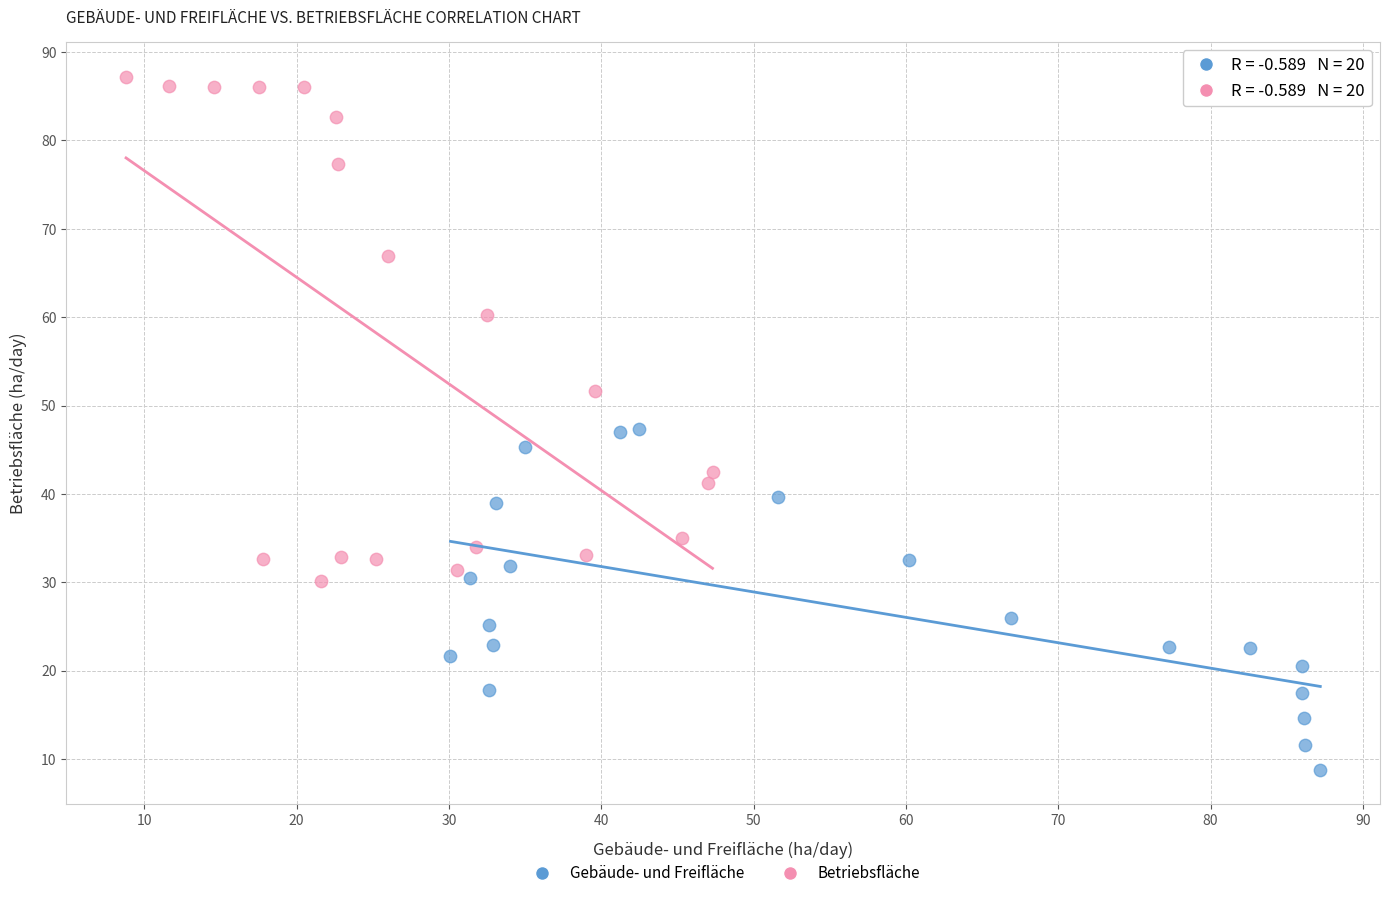

Which series has the widest spread of Y values?

Betriebsfläche